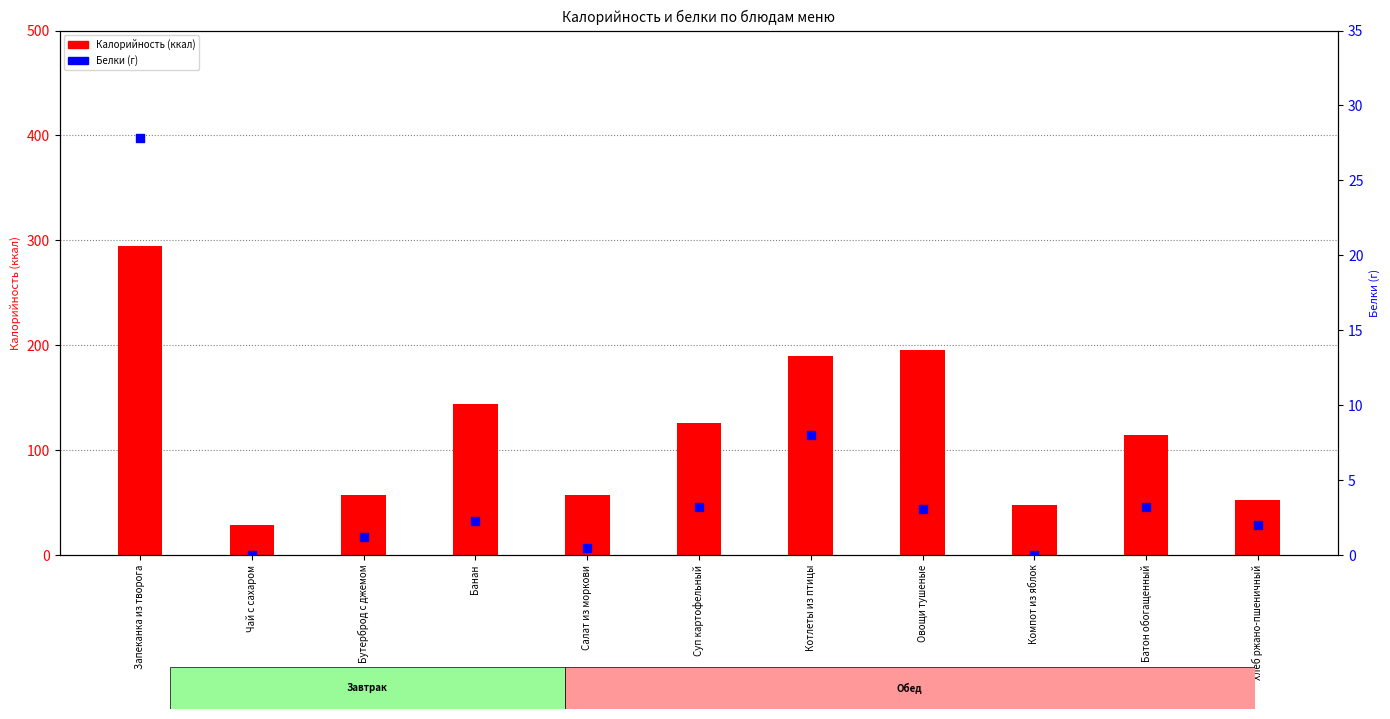

What are all the series names shown in the legend?

Калорийность, Белки